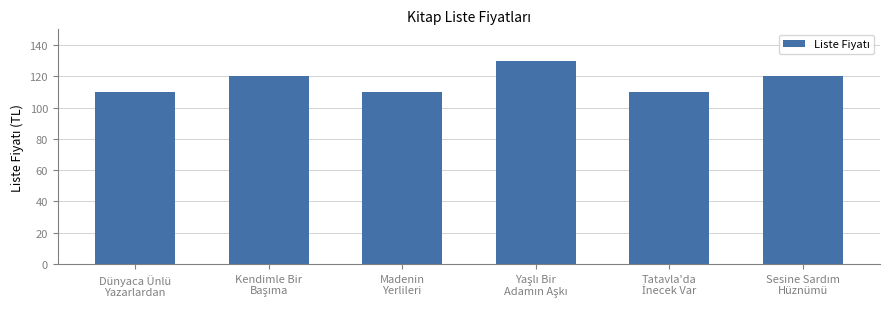

What is the greatest value displayed?

130